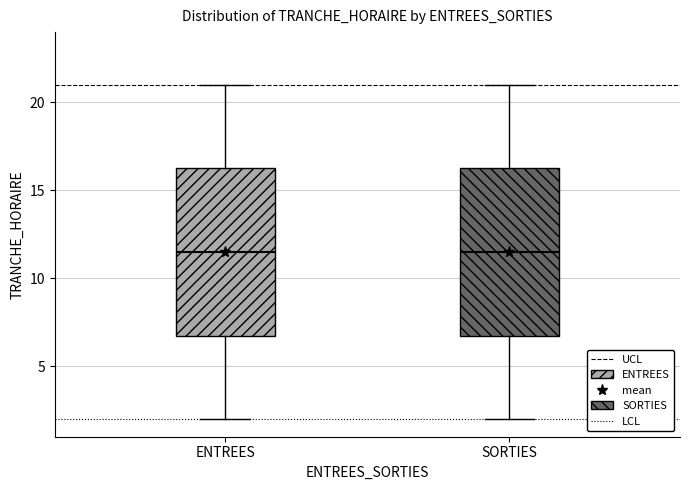

Reading left to right, read every box against the y-axis: the position of its median line, the range the box covers, and the ends of its whiskers. The values are not printed on the chart, so give them approximately, as read against the axis.

ENTREES: median 11.5, box 7.0 to 16.5, whiskers 2.0 to 21.0
SORTIES: median 11.5, box 7.0 to 16.5, whiskers 2.0 to 21.0